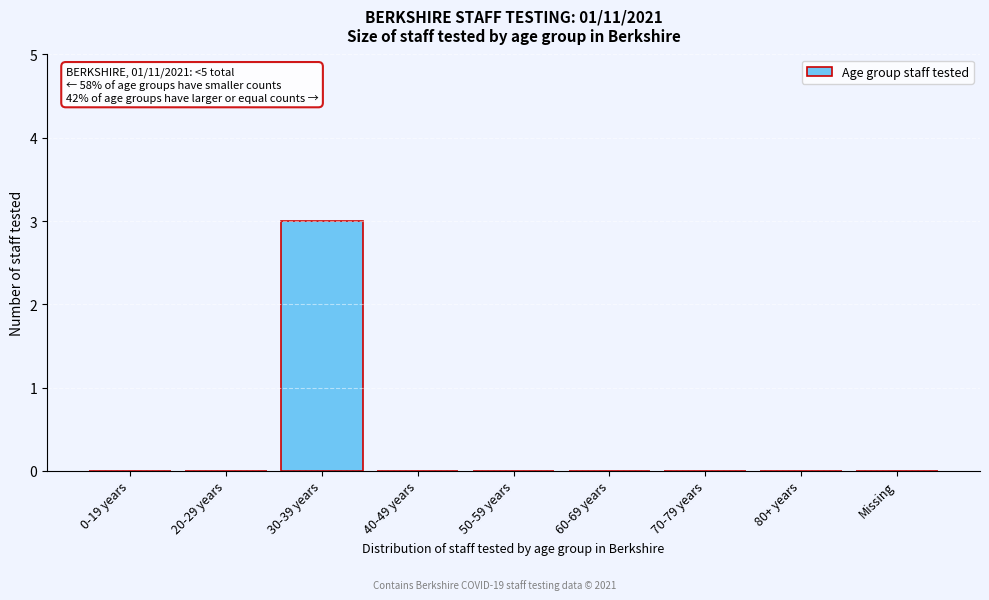

Reading left to right, transcribe all the data shown in this chart.

0-19 years=0	20-29 years=0	30-39 years=3	40-49 years=0	50-59 years=0	60-69 years=0	70-79 years=0	80+ years=0	Missing=0